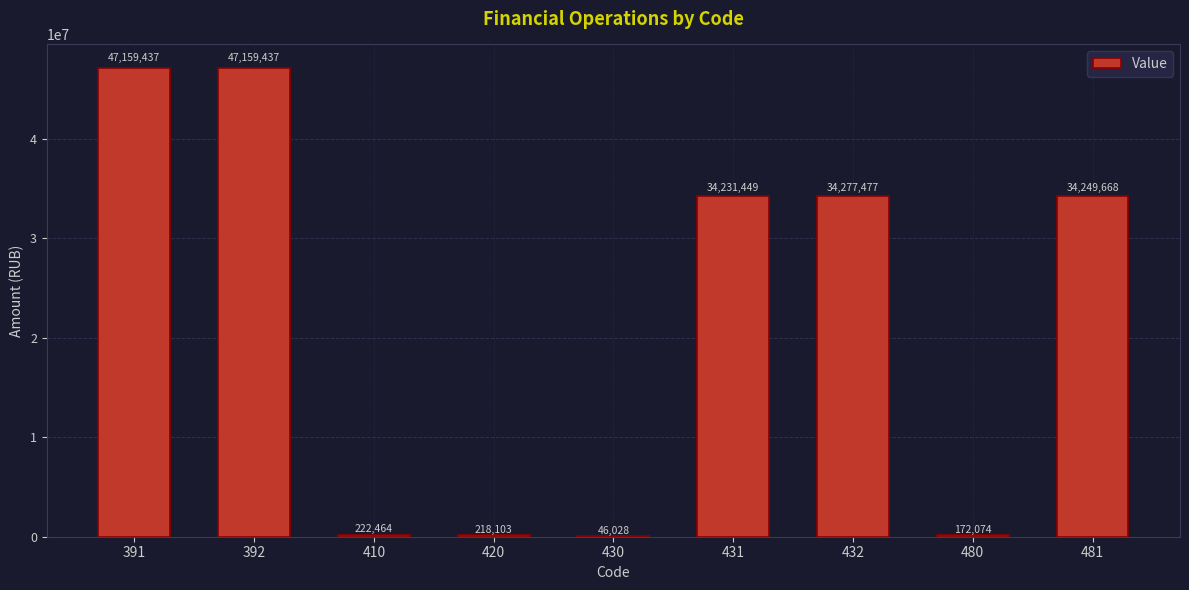

What is the maximum value shown in the chart?

47159436.9